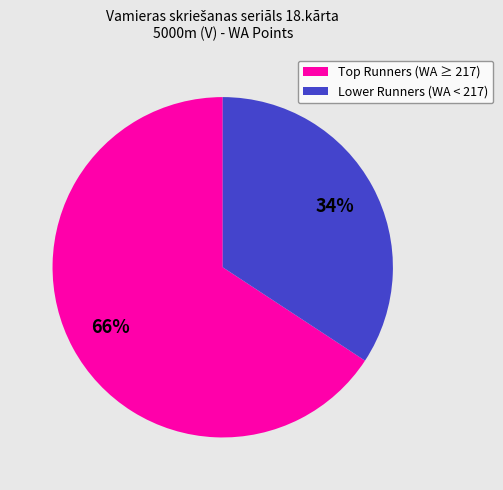

Which slice is the largest?

Top Runners (WA ≥ 217)